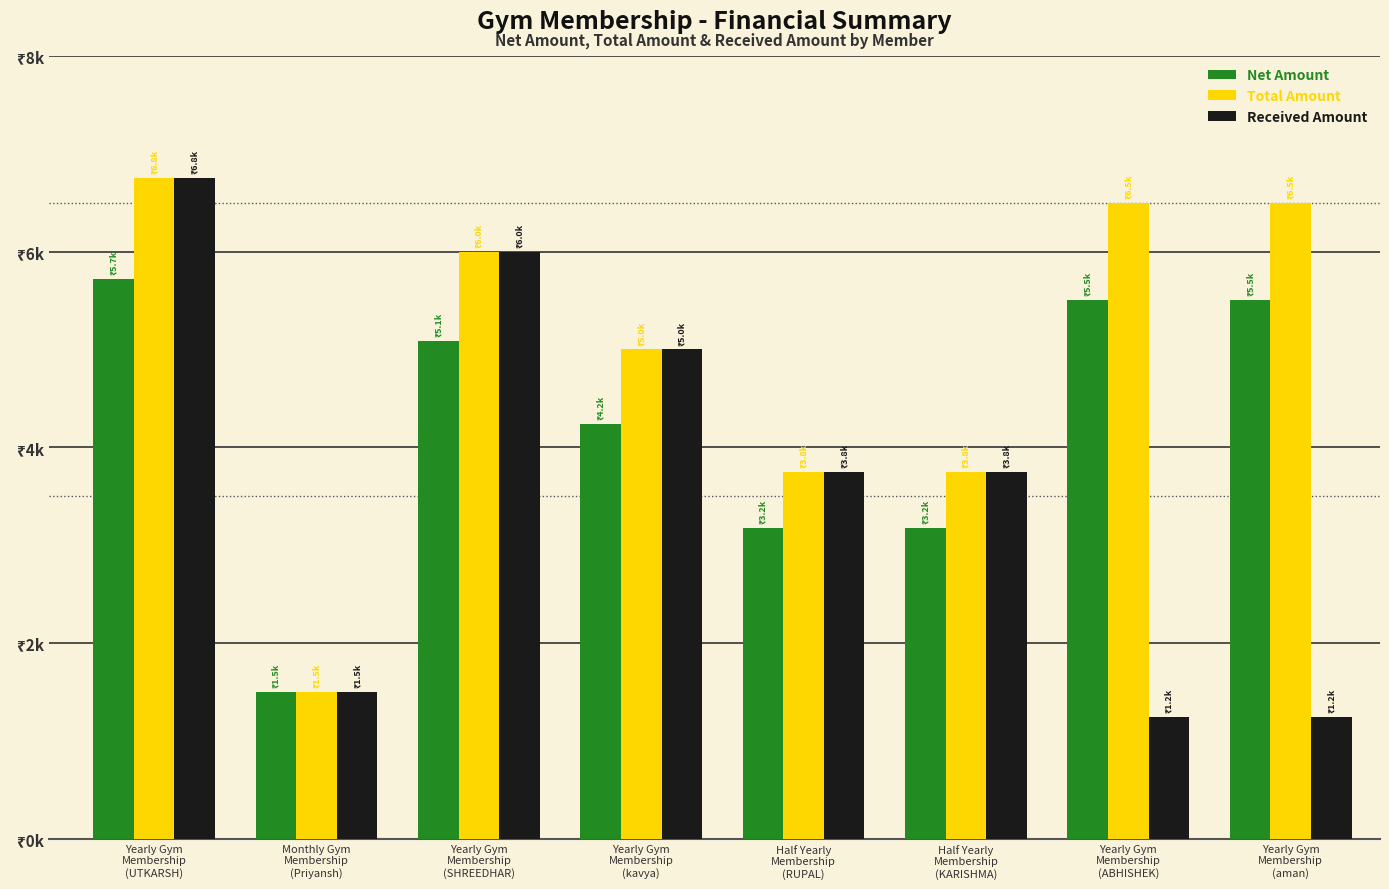

What is the label of the 4th bar from the left?

Yearly Gym
Membership
(kavya)